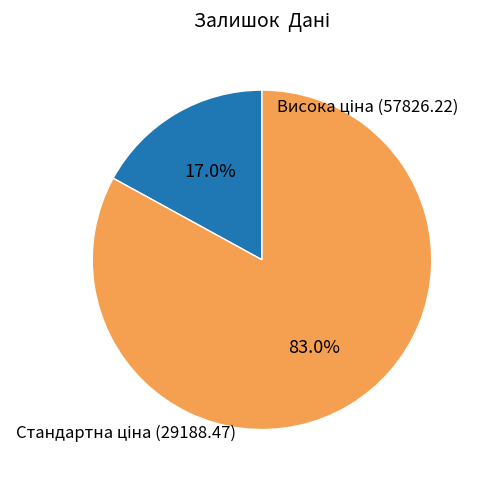

Does any single category account for the majority?

Yes